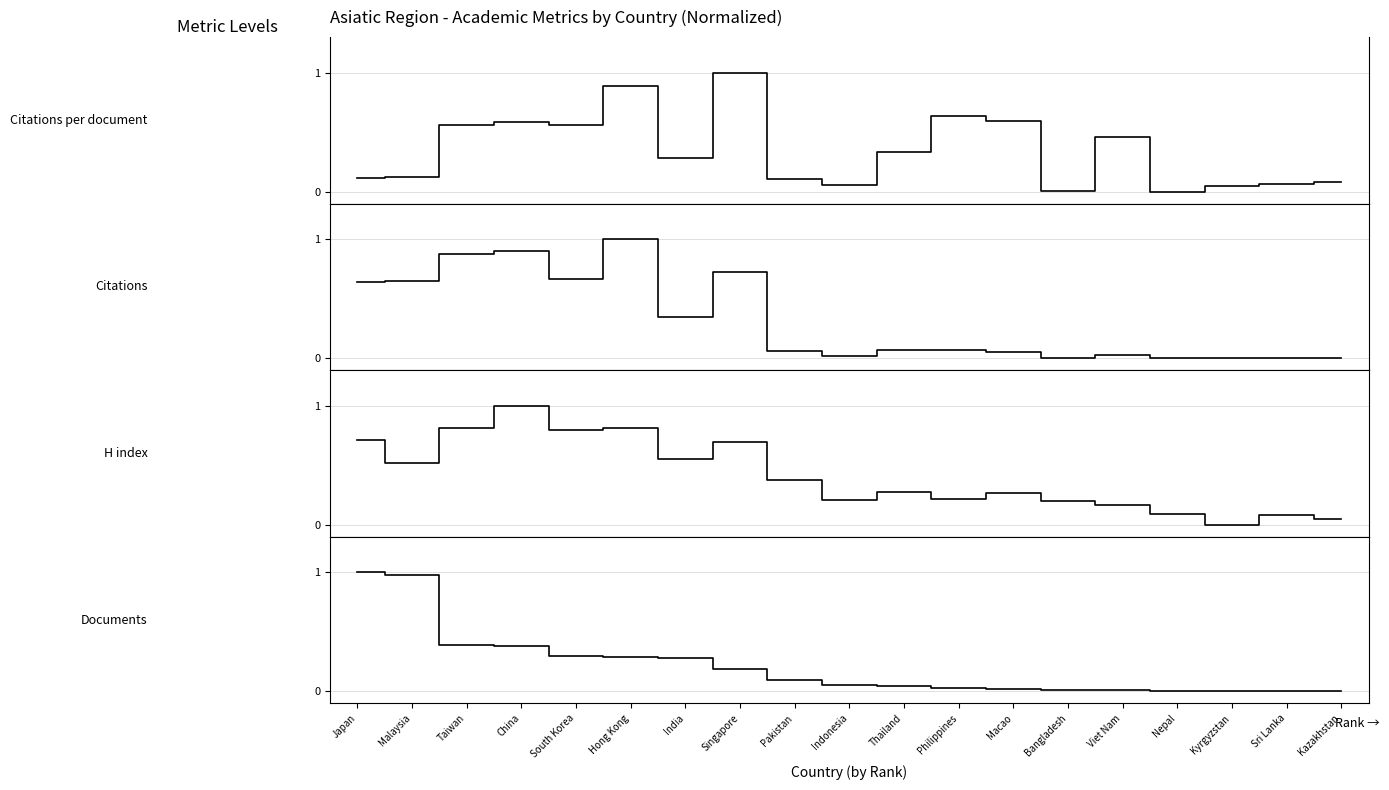

The value of Citations per document at Pakistan is 0.1. True or false?

False